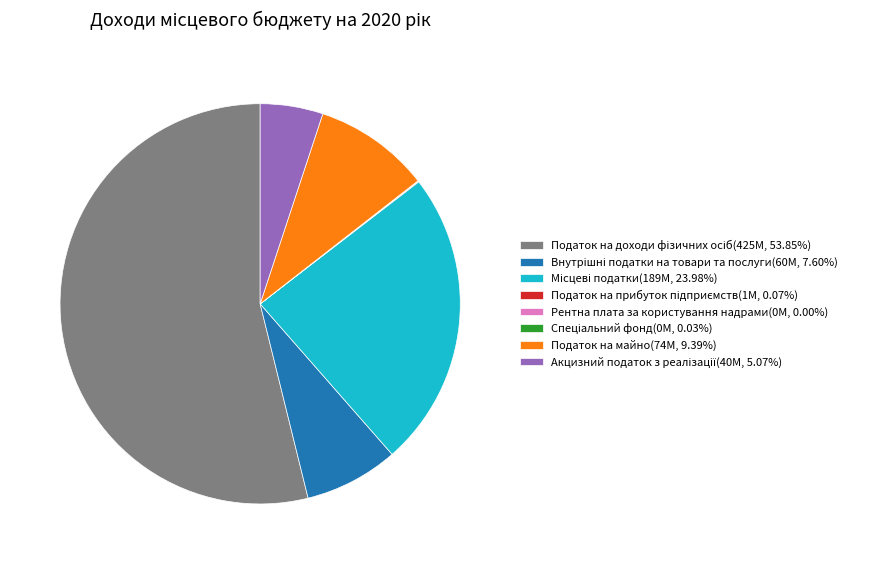

Is there any slice that represents more than half of the pie?

Yes